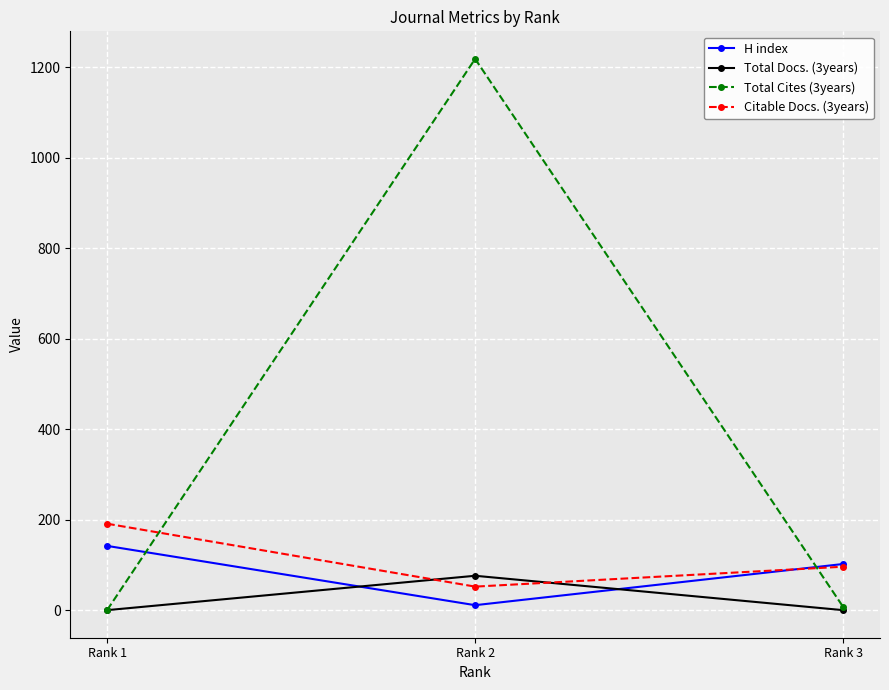

Which series has the largest range (max minus min)?

Total Cites (3years)